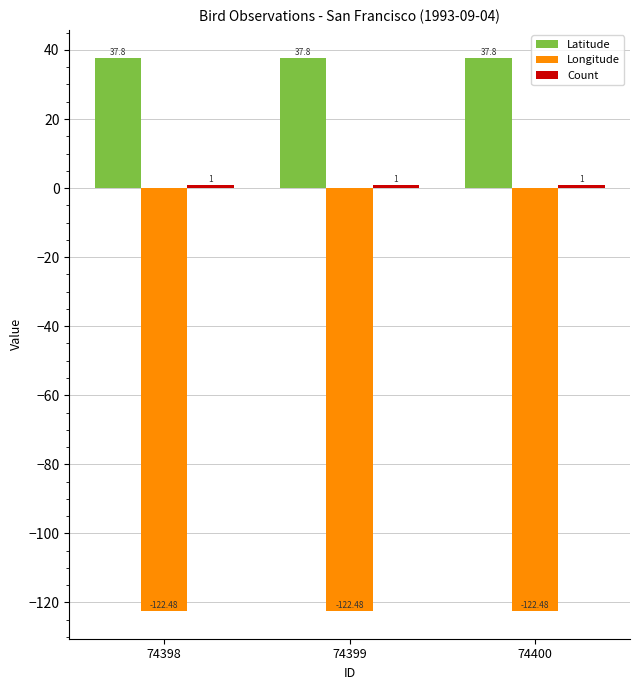

Is the value of Longitude at 74398 greater than the value of Latitude at 74398?

No